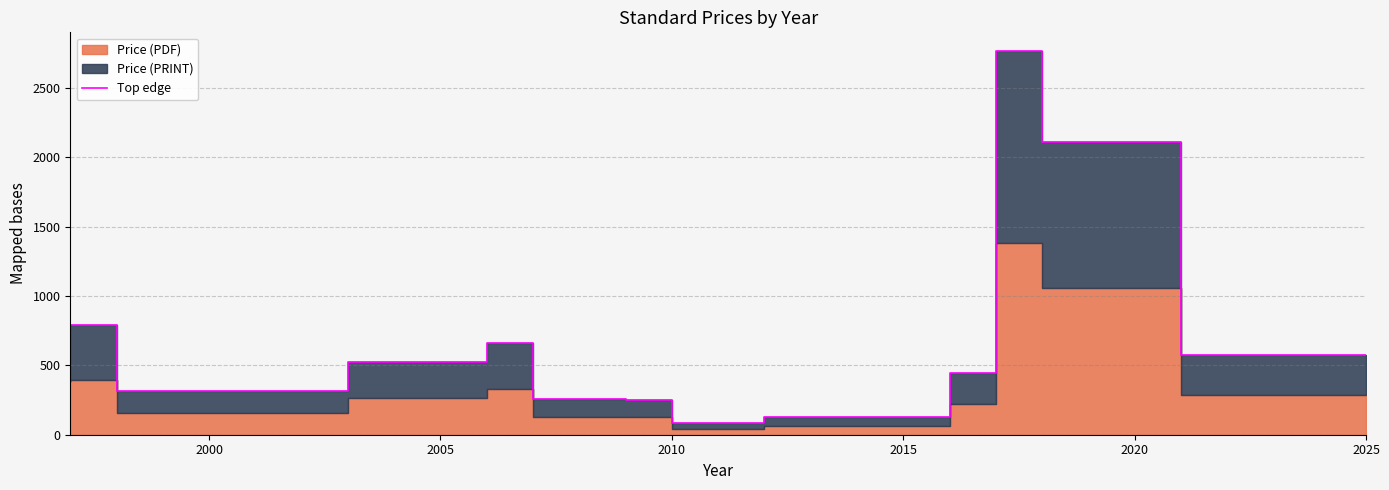

How many values are below 526?

6